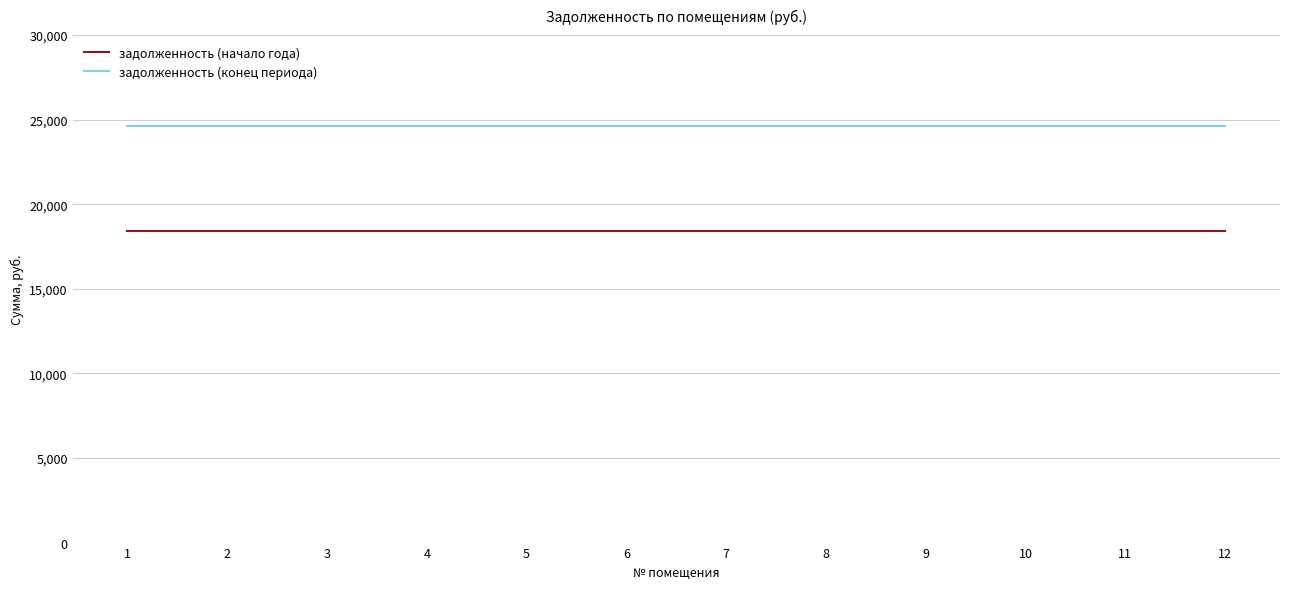

What is the spread (max minus min) of values at 2?

6220.8